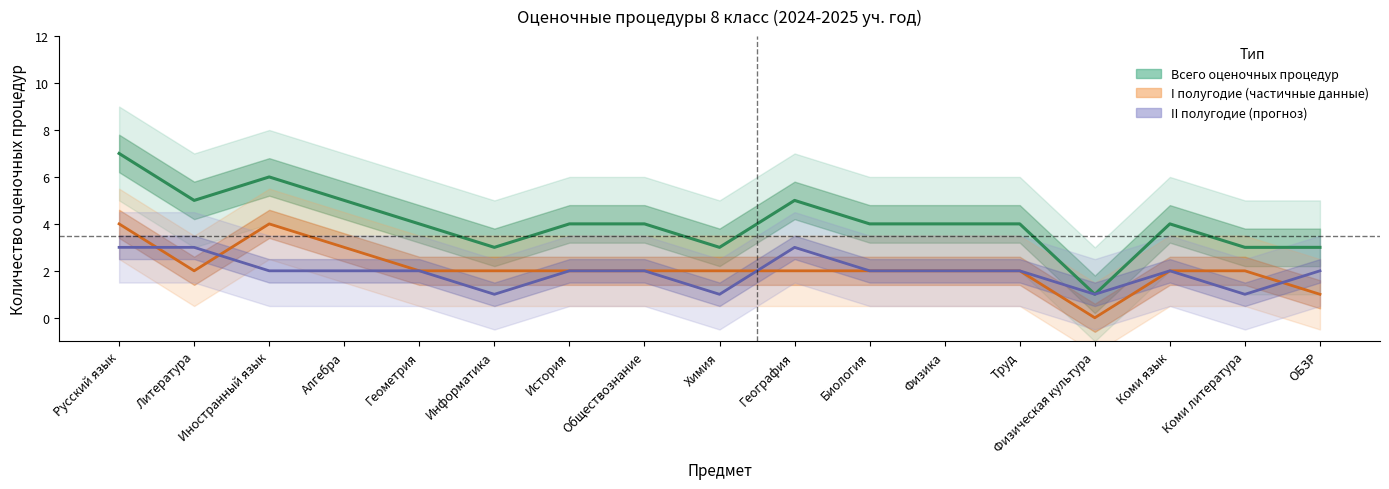

Which series has the largest total across all categories?

Всего оценочных процедур